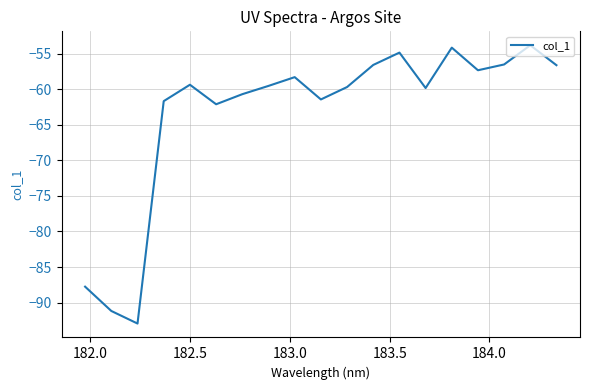

What is the average value?

-63.4